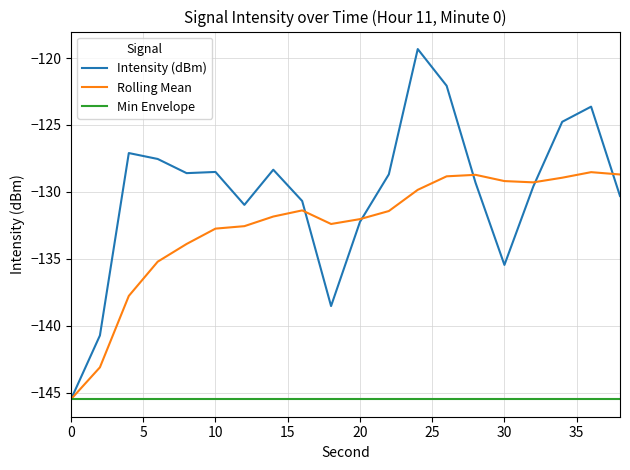

List the series in order of their peak value, highest first.

Intensity (dBm), Rolling Mean, Min Envelope